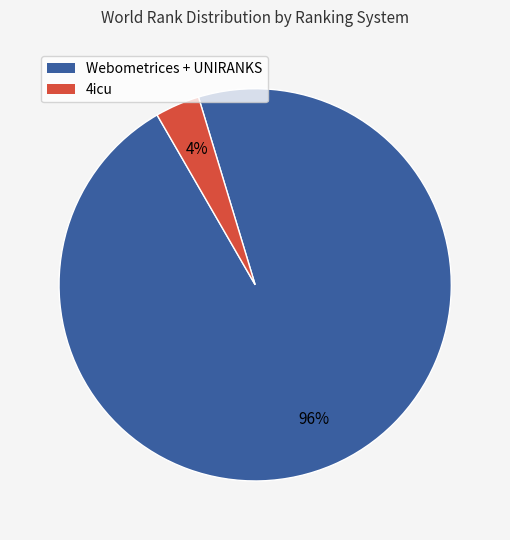

Is there any slice that represents more than half of the pie?

Yes